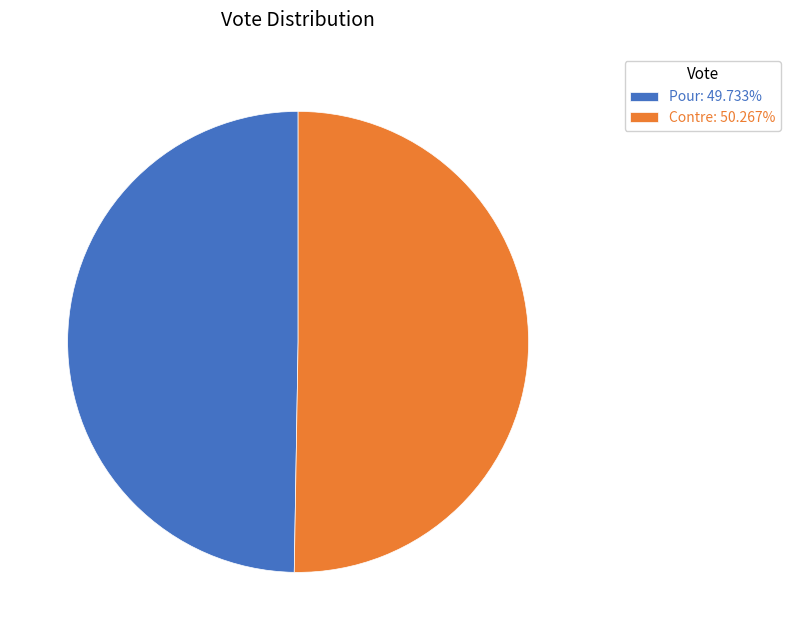

Rank the categories by value from lowest to highest.

Pour, Contre